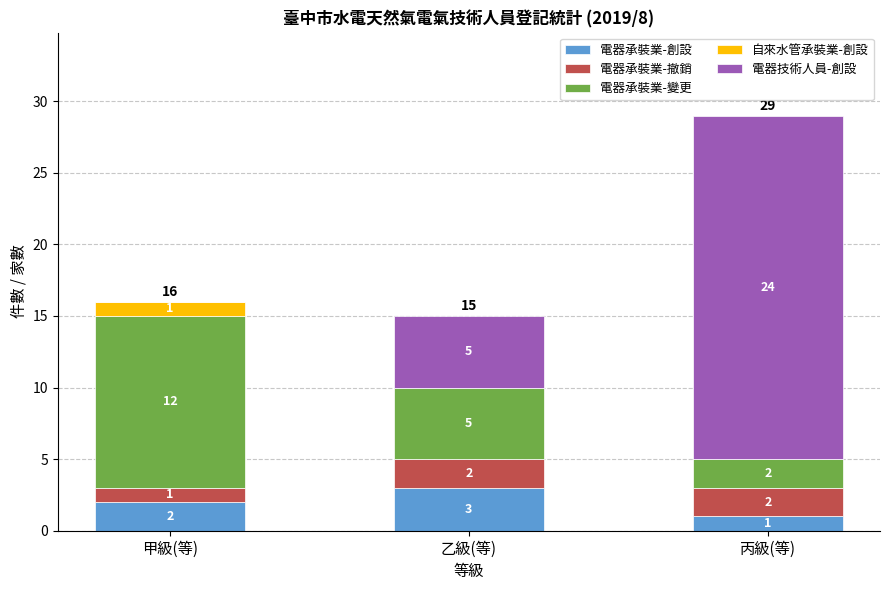

What is the sum of all 電器承裝業-創設 values?

6